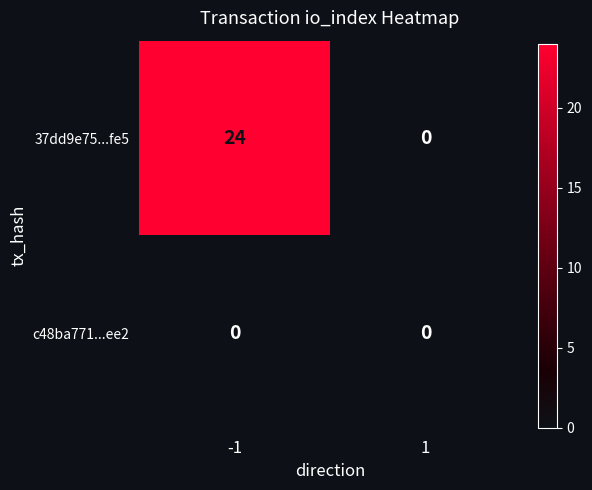

Rank the series by their maximum value, from highest to lowest.

37dd9e75...fe5, c48ba771...ee2